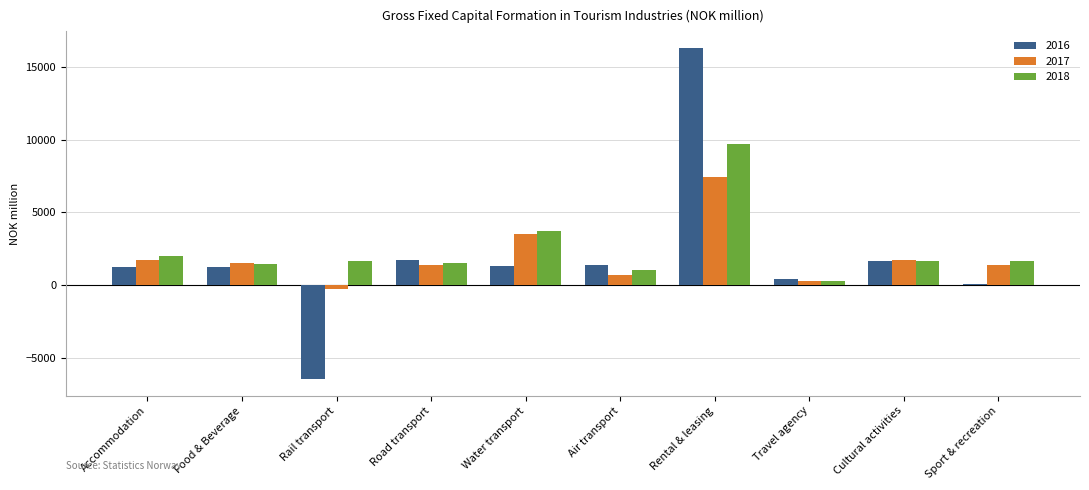

Are the bars grouped side by side (vs. stacked)?

Yes